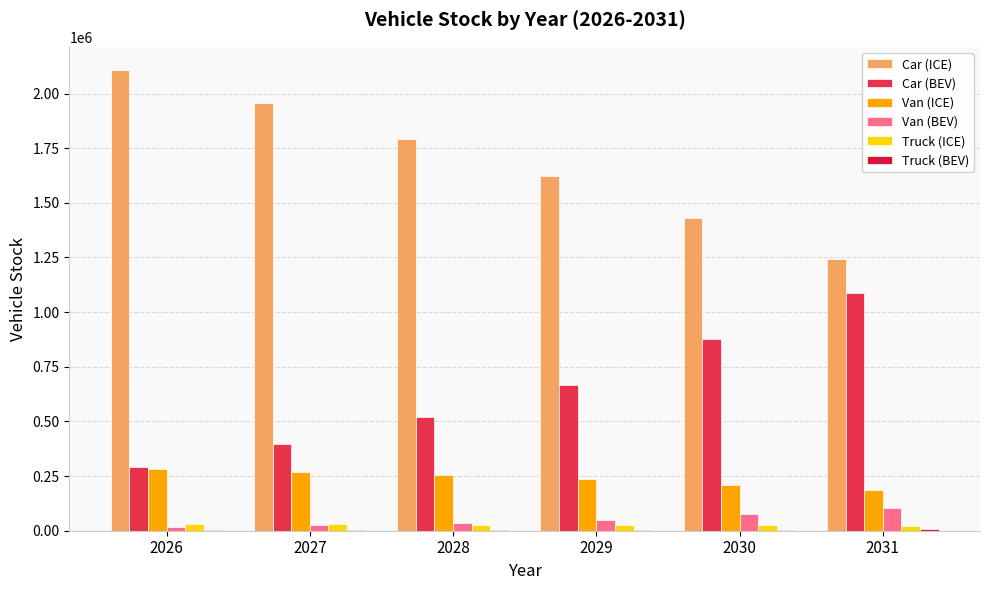

The Car (BEV) series shows 522301.0 at 2028. True or false?

True